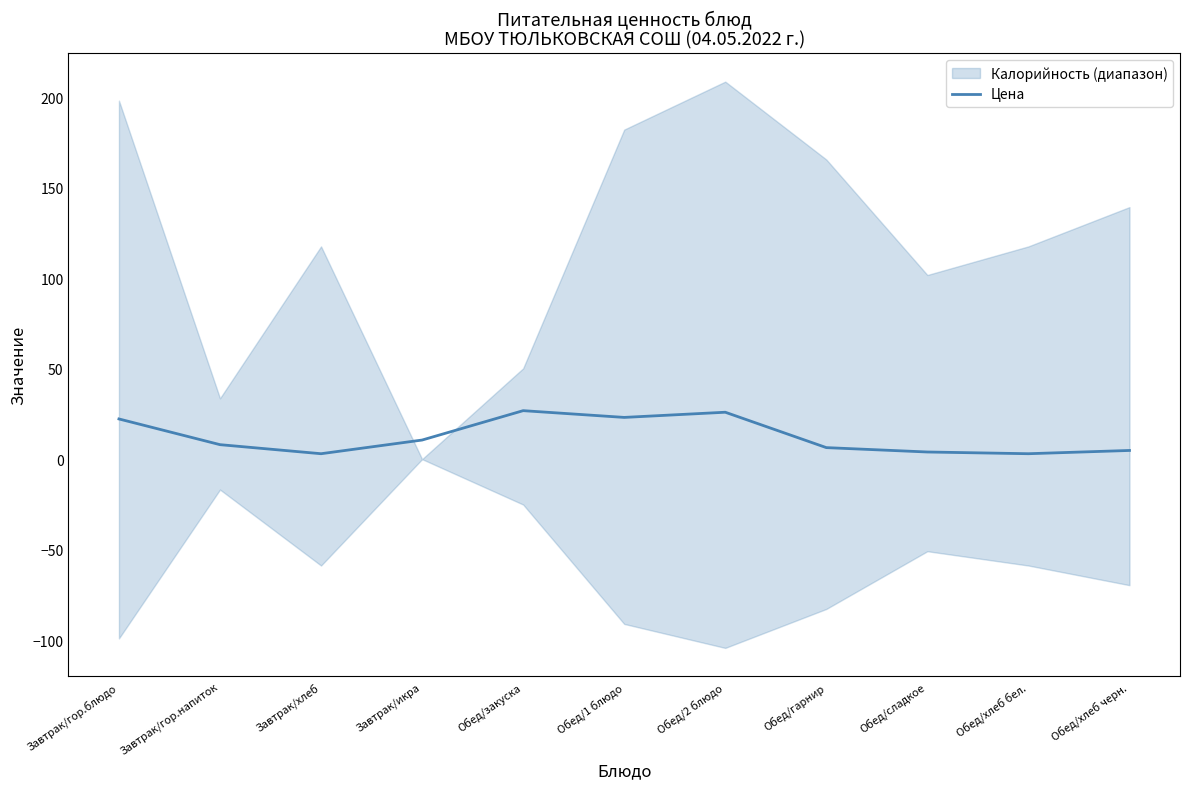

At which category does the chart reach its minimum across all series?

Завтрак/хлеб